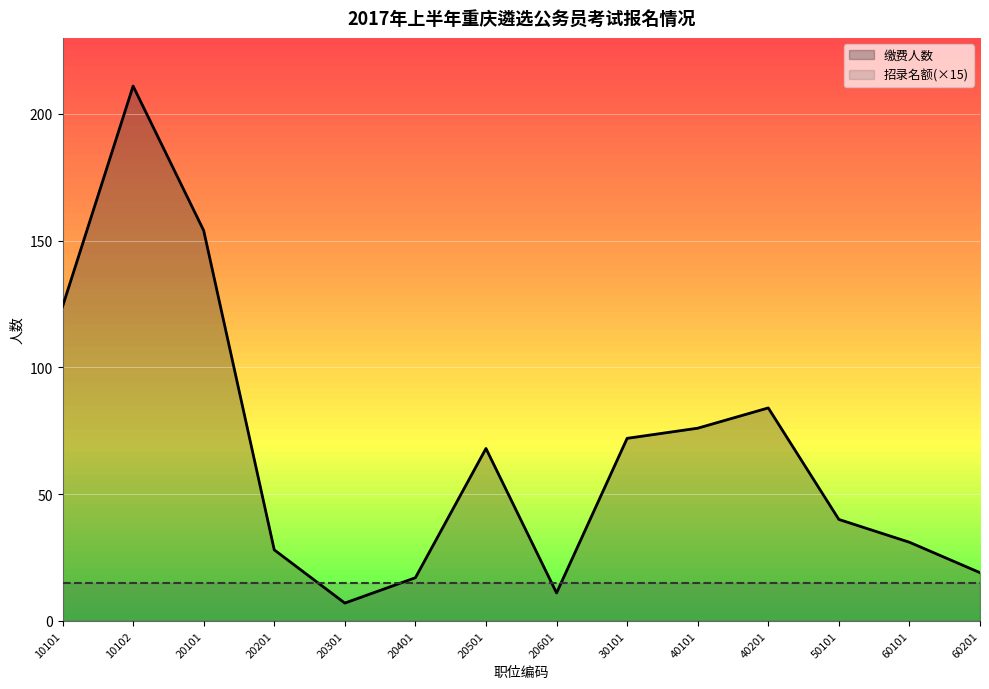

How many data points does each series have?

14